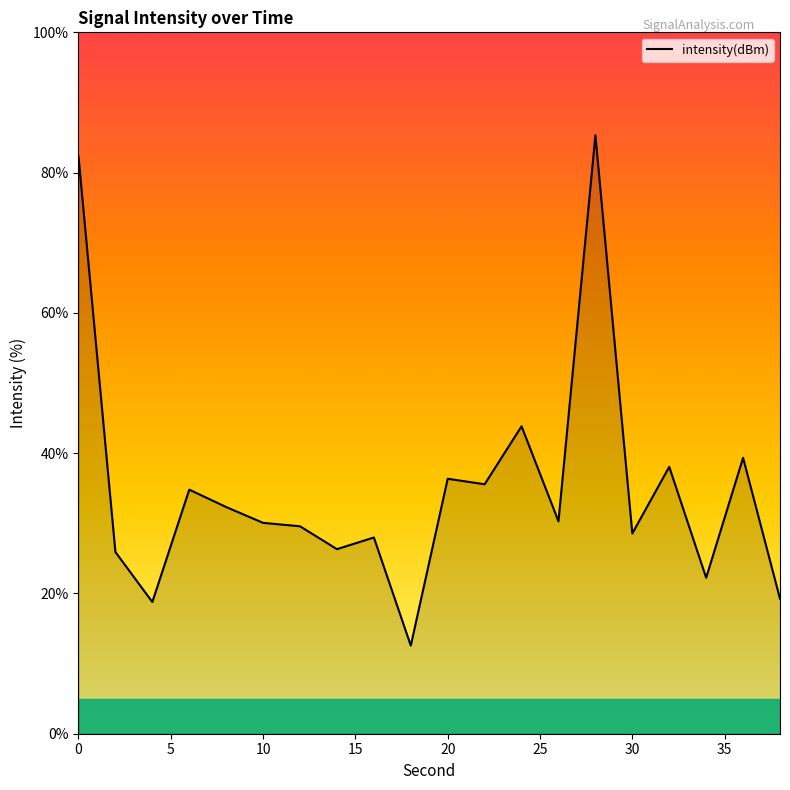

What is the minimum value shown in the chart?

12.6